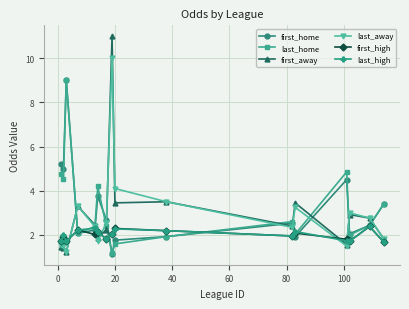

True or false: last_high and first_away intersect in this chart.

True